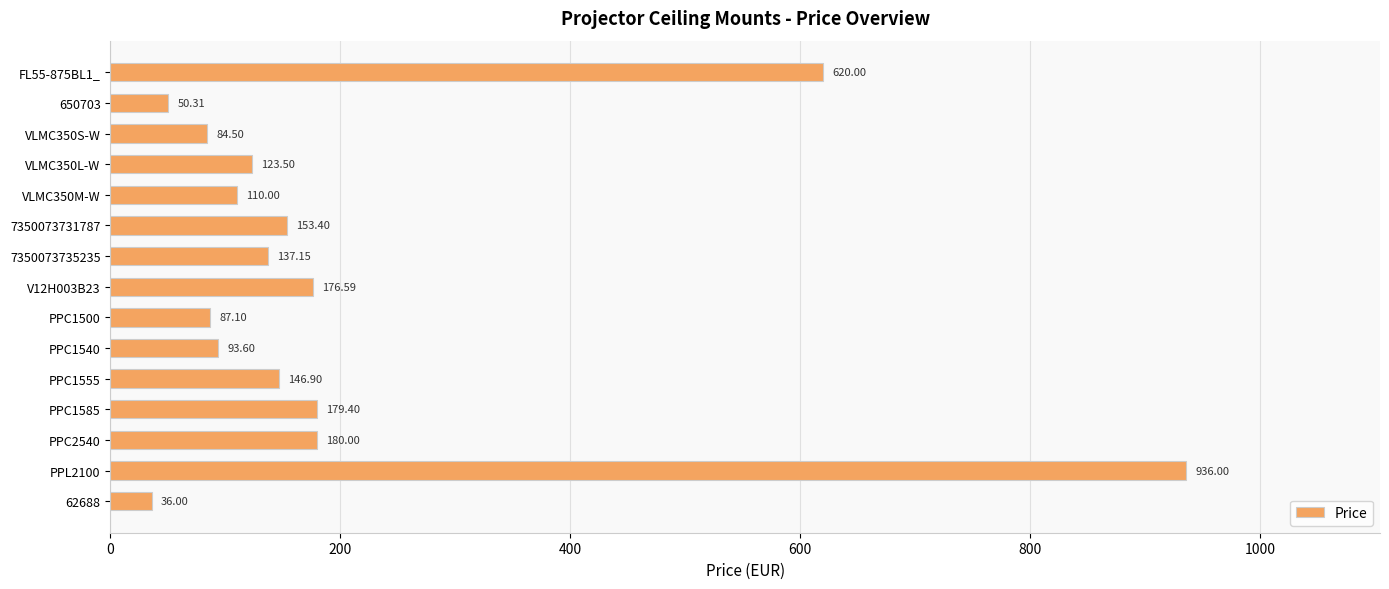

What is the average value?

207.6